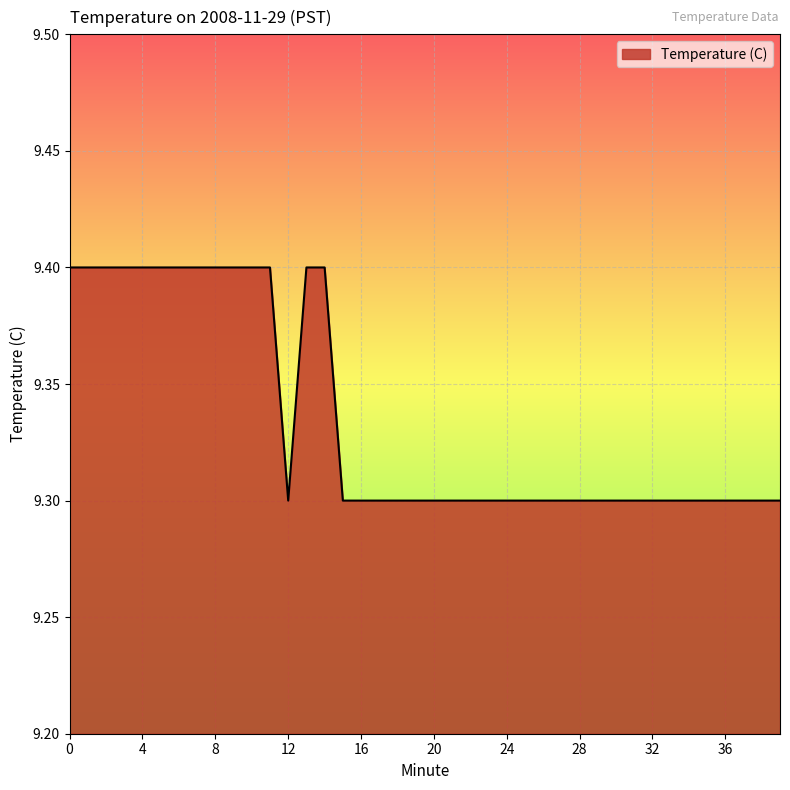

What is the sum of all values?

373.4